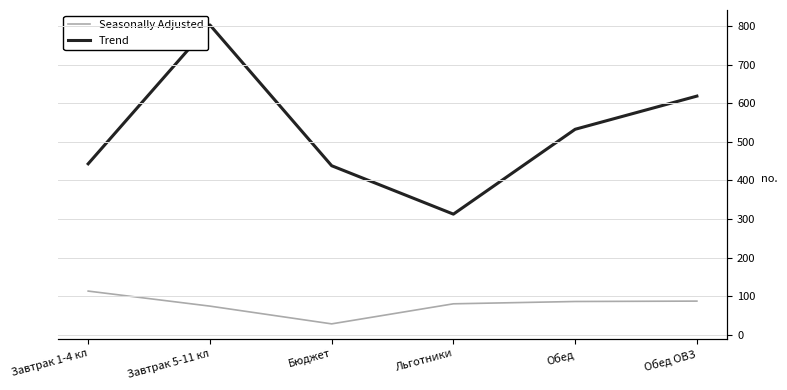

Which series changed the most between Завтрак 1-4 кл and Бюджет?

Seasonally Adjusted